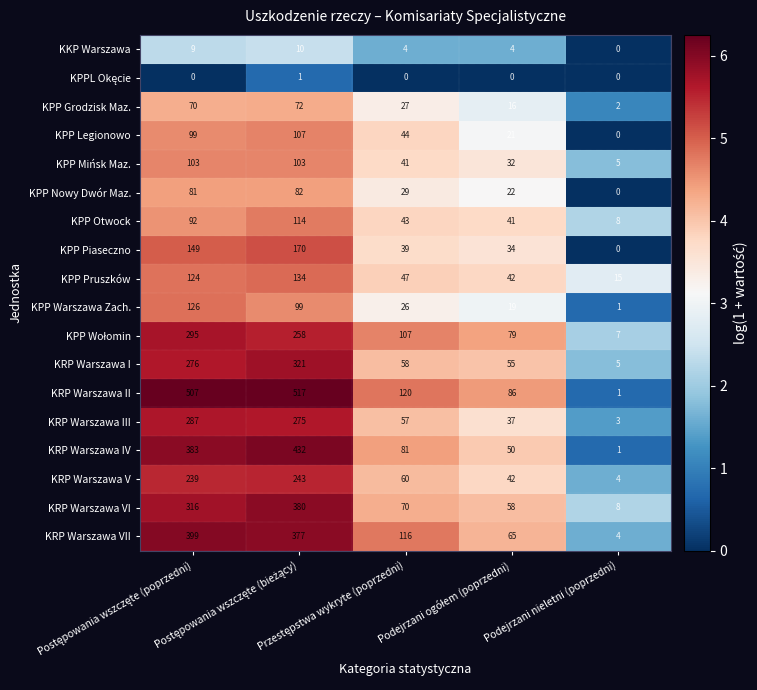

Which series has the largest range (max minus min)?

KRP Warszawa II